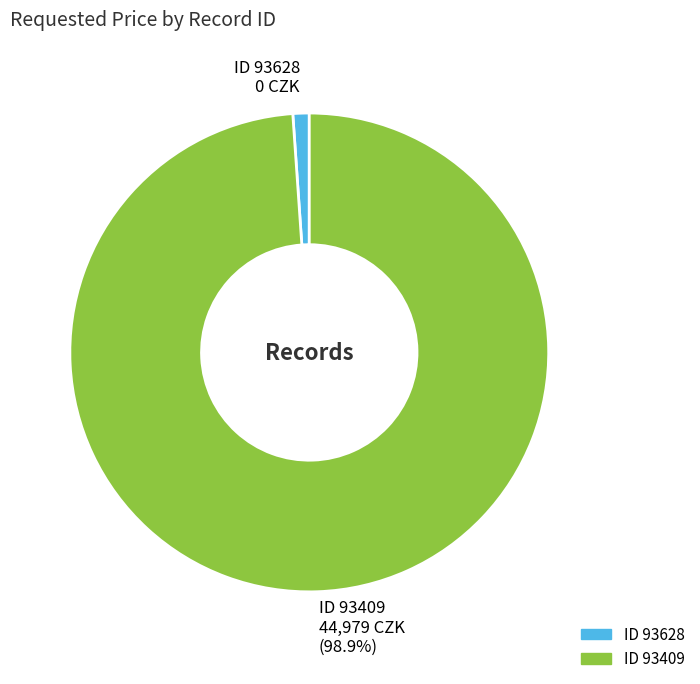

Combined, do ID 93409 44,979 CZK (98.9%) and ID 93628 0 CZK account for over 50%?

Yes